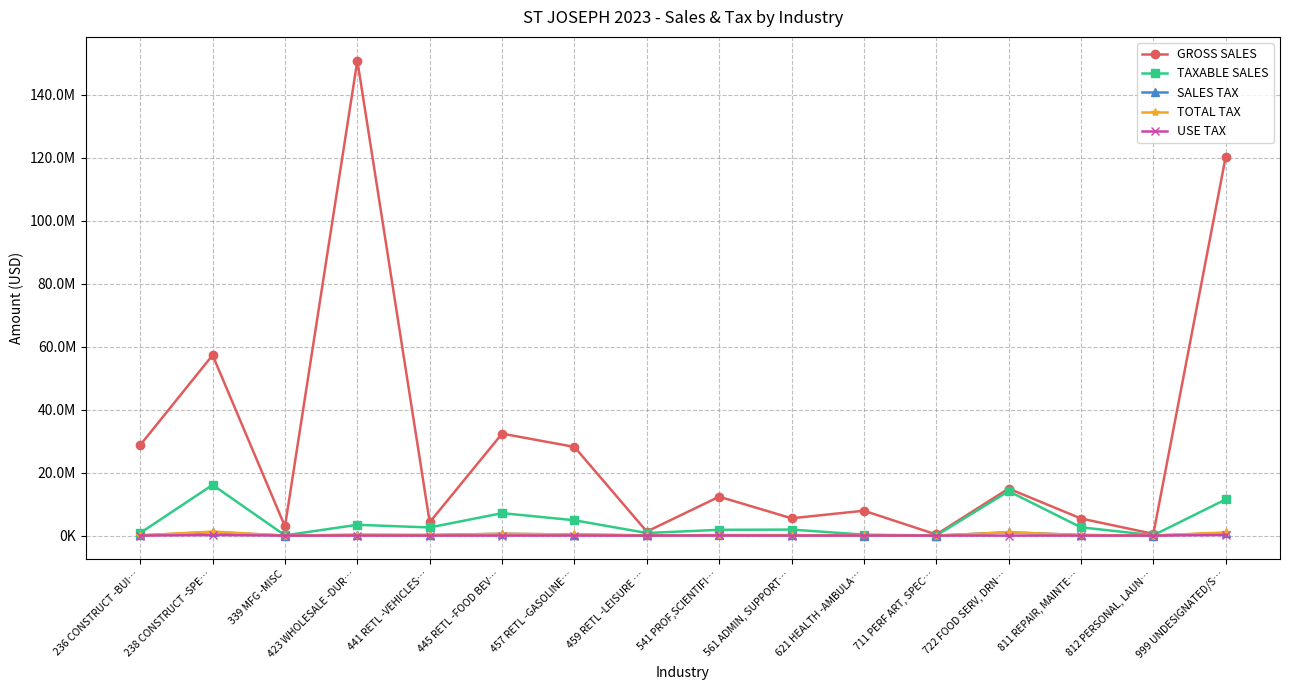

What is the average value of the TAXABLE SALES series?

4258236